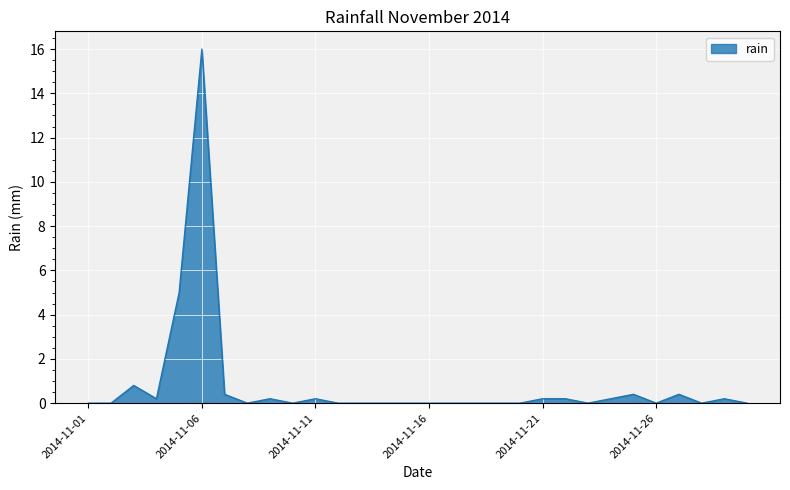

Reading left to right, list all the values displayed in this chart.

0.0	0.0	0.8	0.2	5.0	16.0	0.4	0.0	0.2	0.0	0.2	0.0	0.0	0.0	0.0	0.0	0.0	0.0	0.0	0.0	0.2	0.2	0.0	0.2	0.4	0.0	0.4	0.0	0.2	0.0